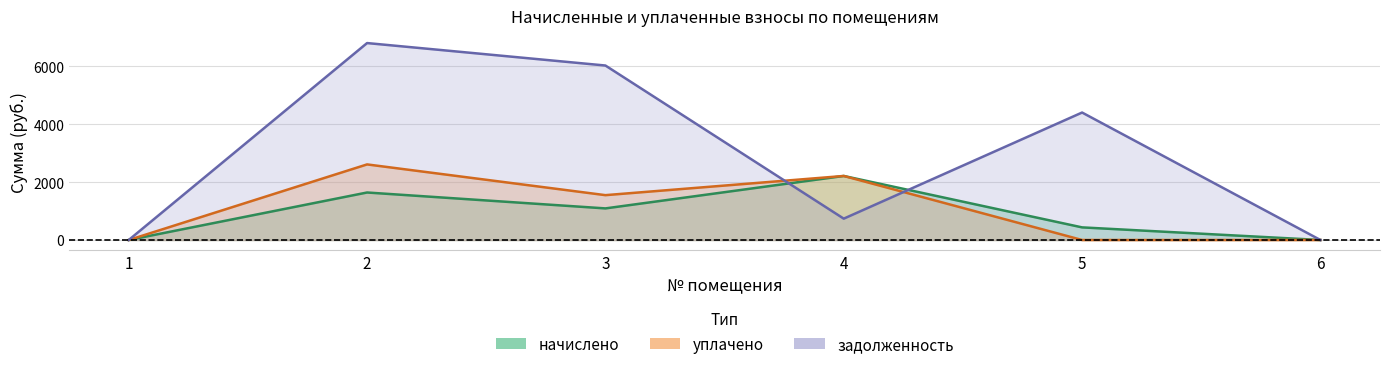

At how many categories does at least one series exceed 2409?

3